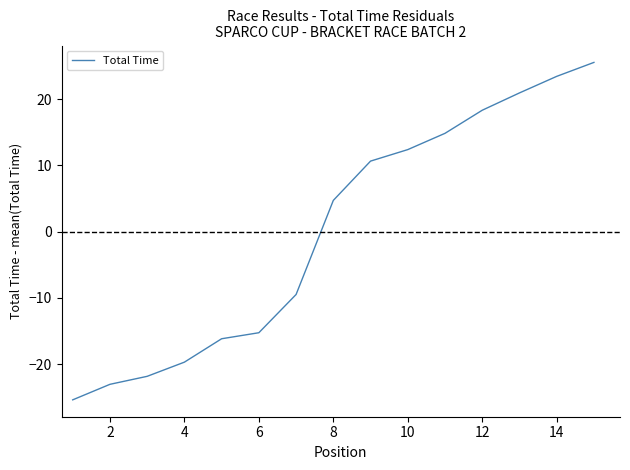

What is the maximum value shown in the chart?

25.6